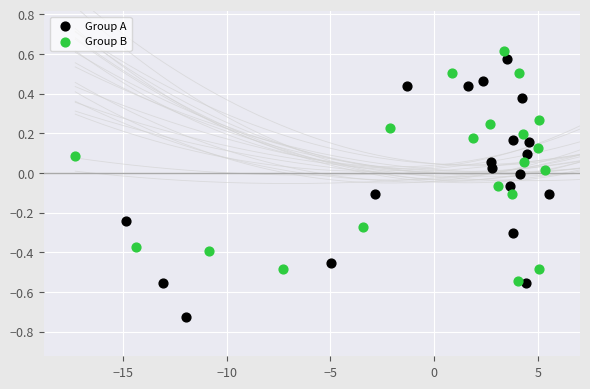

Which series has the widest spread of Y values?

Group A